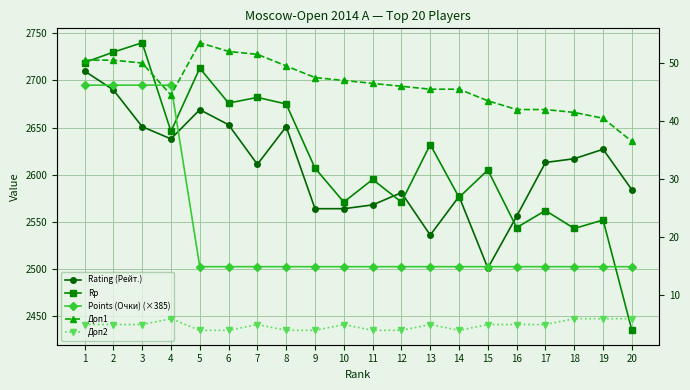

What are all the series names shown in the legend?

Rating (Рейт.), Rp, Points (Очки) (×385), Доп1, Доп2